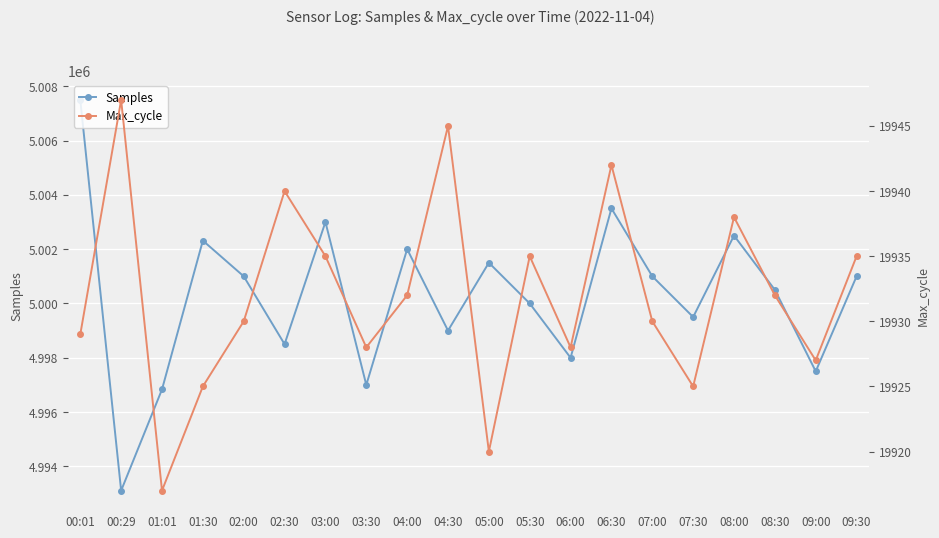

What is the difference between the maximum and minimum values in the Samples series?

14388